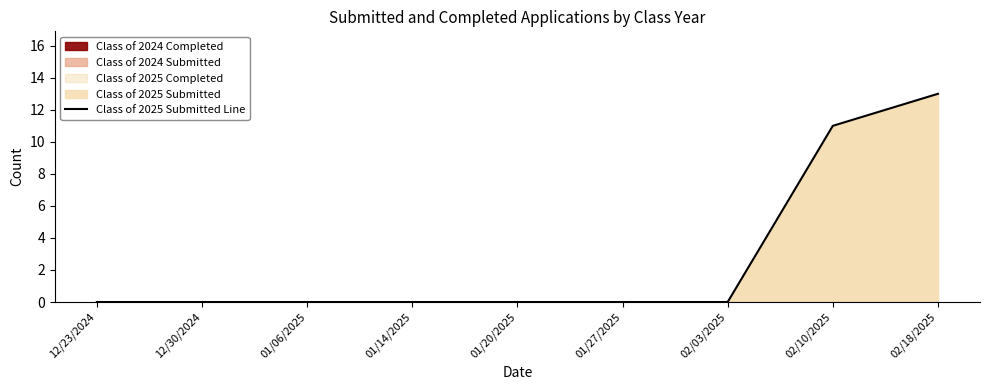

What position from the left is 02/03/2025?

7